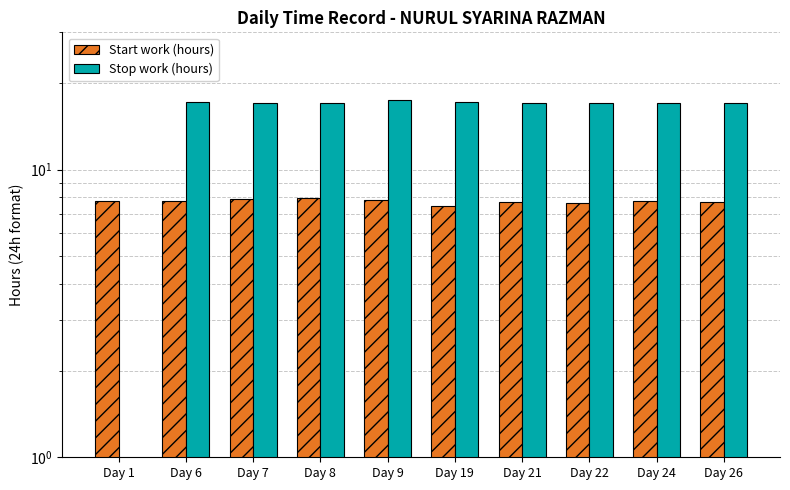

Between Day 21 and Day 24, which series saw the biggest shift?

Start work (hours)